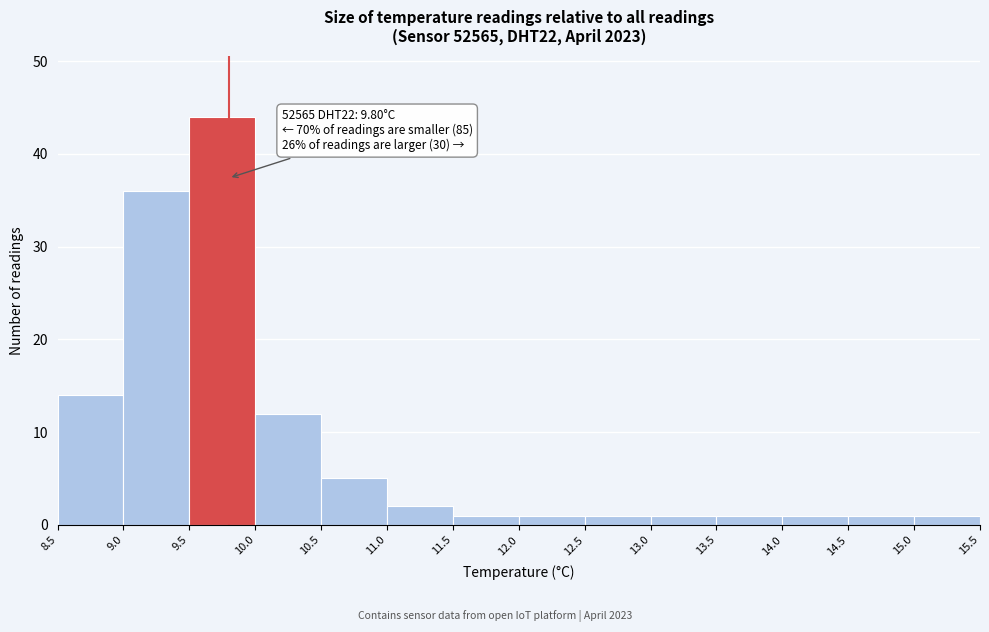

Over which range of the x-axis is the bar tallest?

9.5 to 10.0